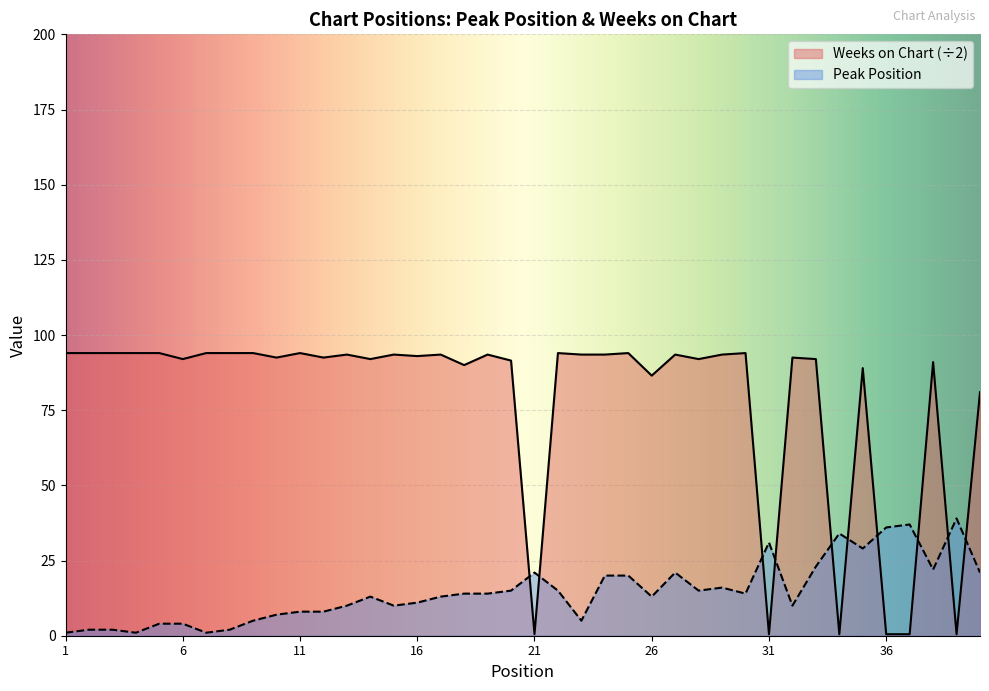

Between which two adjacent categories do Weeks on Chart and Peak Position first intersect?

20 and 21